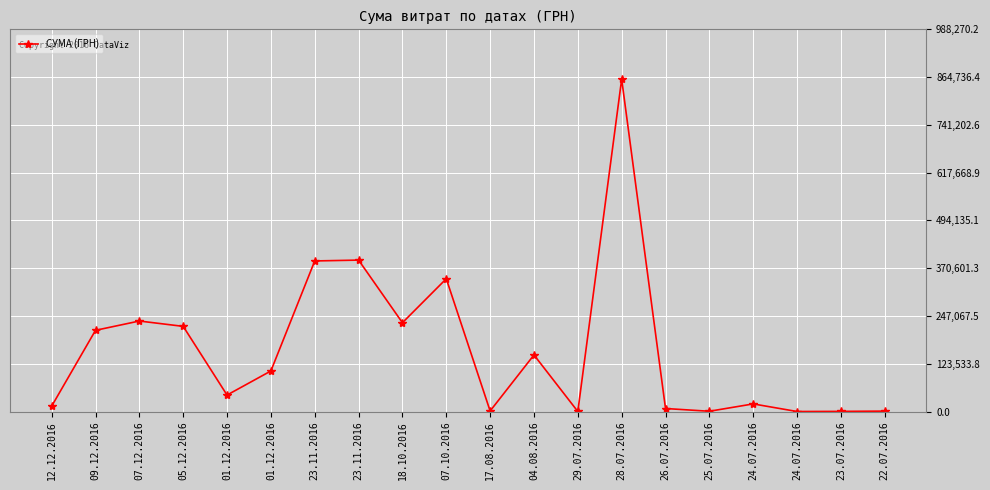

What is the sum of all values?

3216097.0